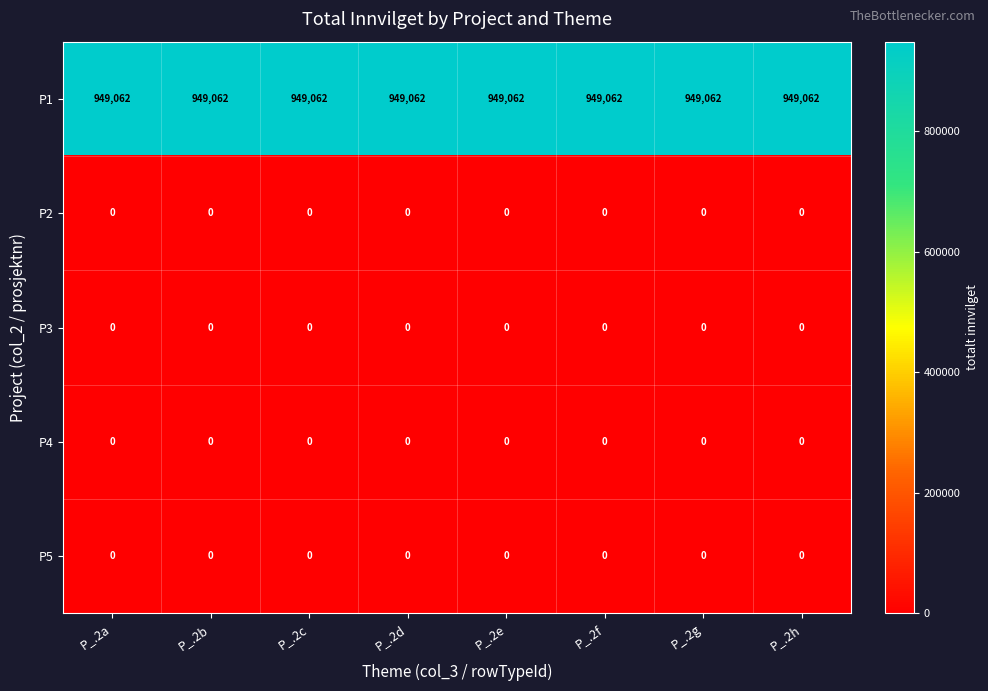

What is the greatest value displayed?

949062